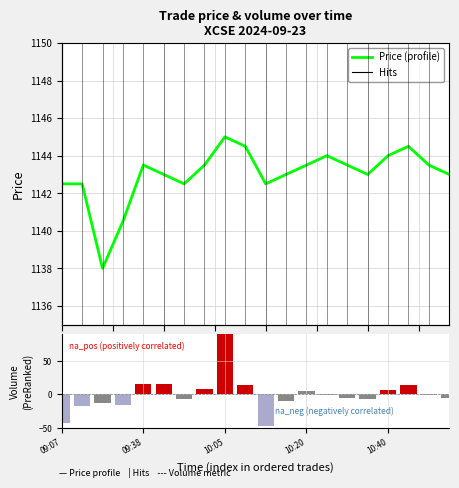

At 17, list the series in order from smallest to largest.

Volume, Price (profile)